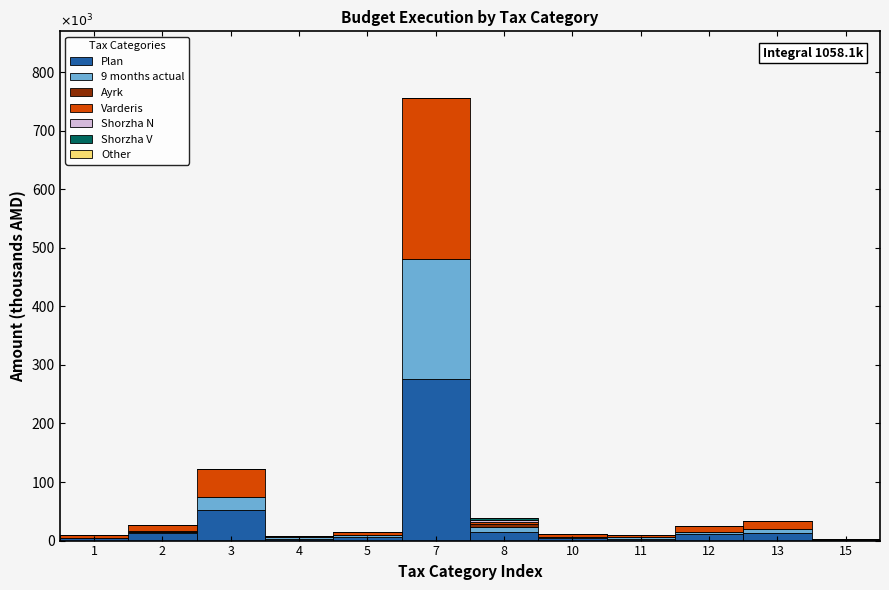

Are the bars grouped side by side (vs. stacked)?

No